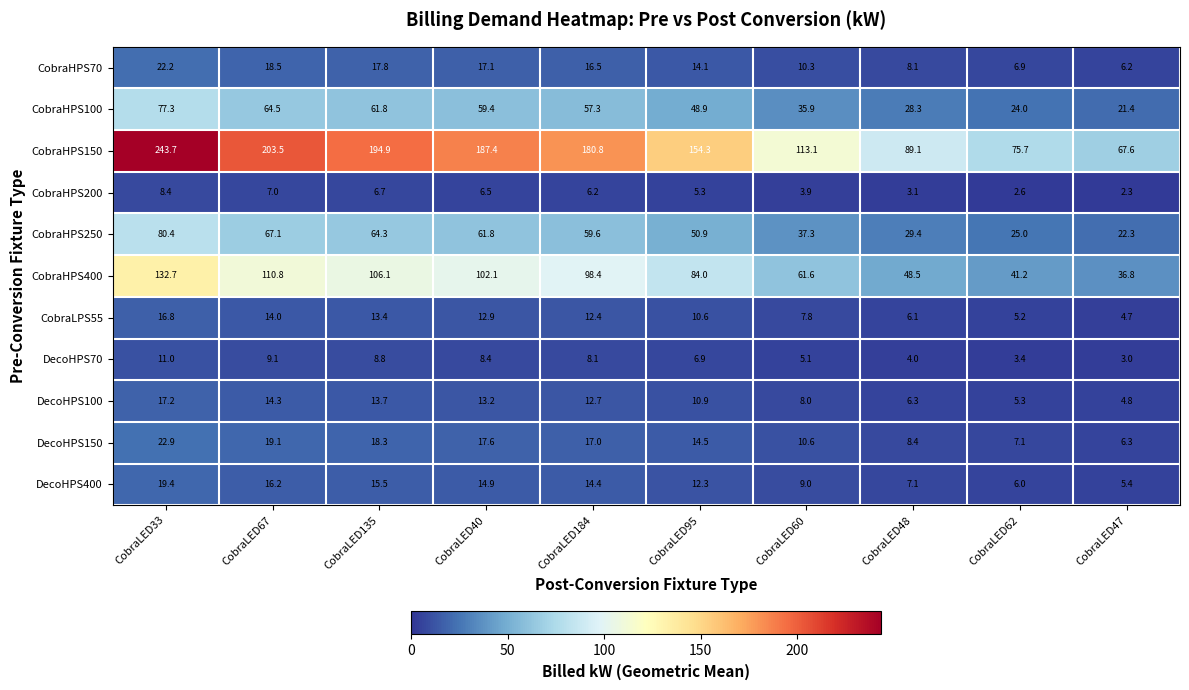

Rank the series at CobraLED60 from lowest to highest value.

CobraHPS200, DecoHPS70, CobraLPS55, DecoHPS100, DecoHPS400, CobraHPS70, DecoHPS150, CobraHPS100, CobraHPS250, CobraHPS400, CobraHPS150